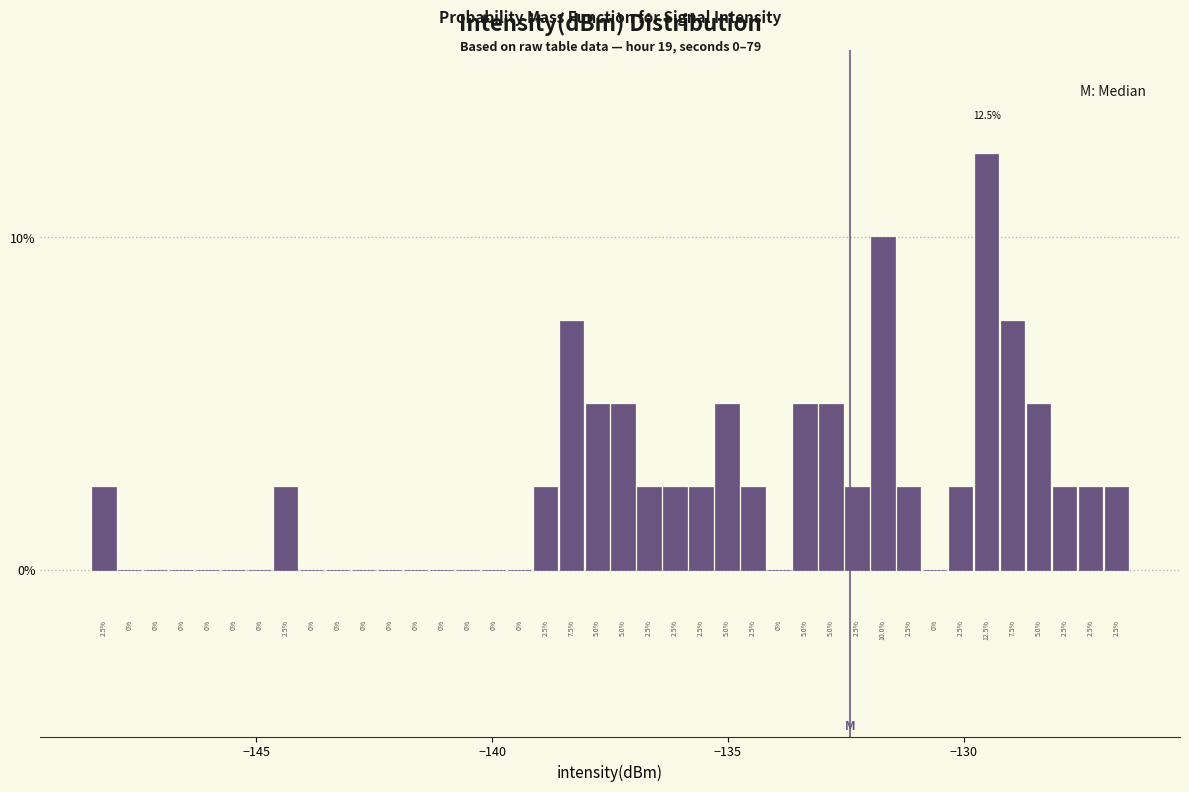

Around what value on the x-axis is the tallest bar? Give the approximate position of its centre, as read against the axis.

-129.5